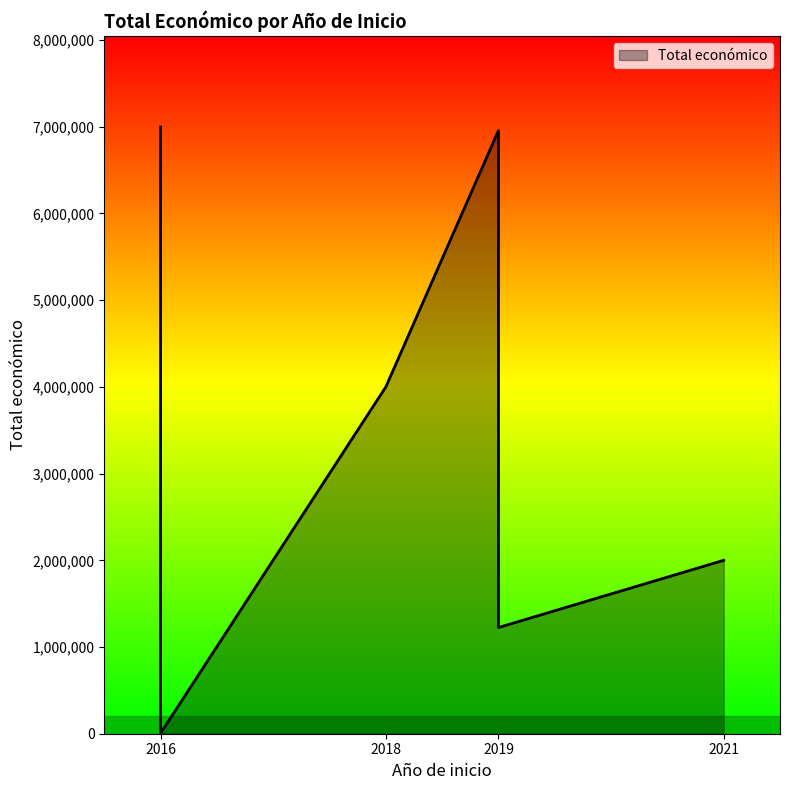

At which category does the data reach its first local peak?

2019